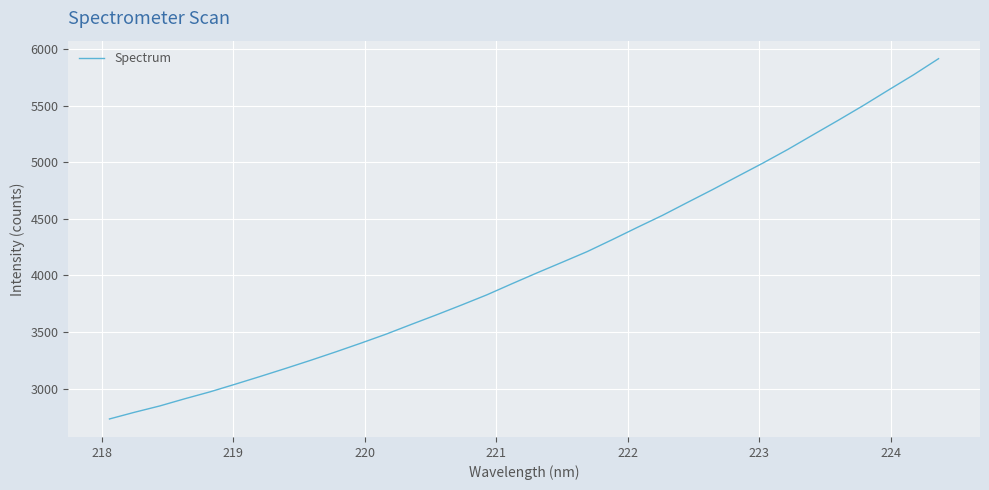

What is the greatest value displayed?

5913.5